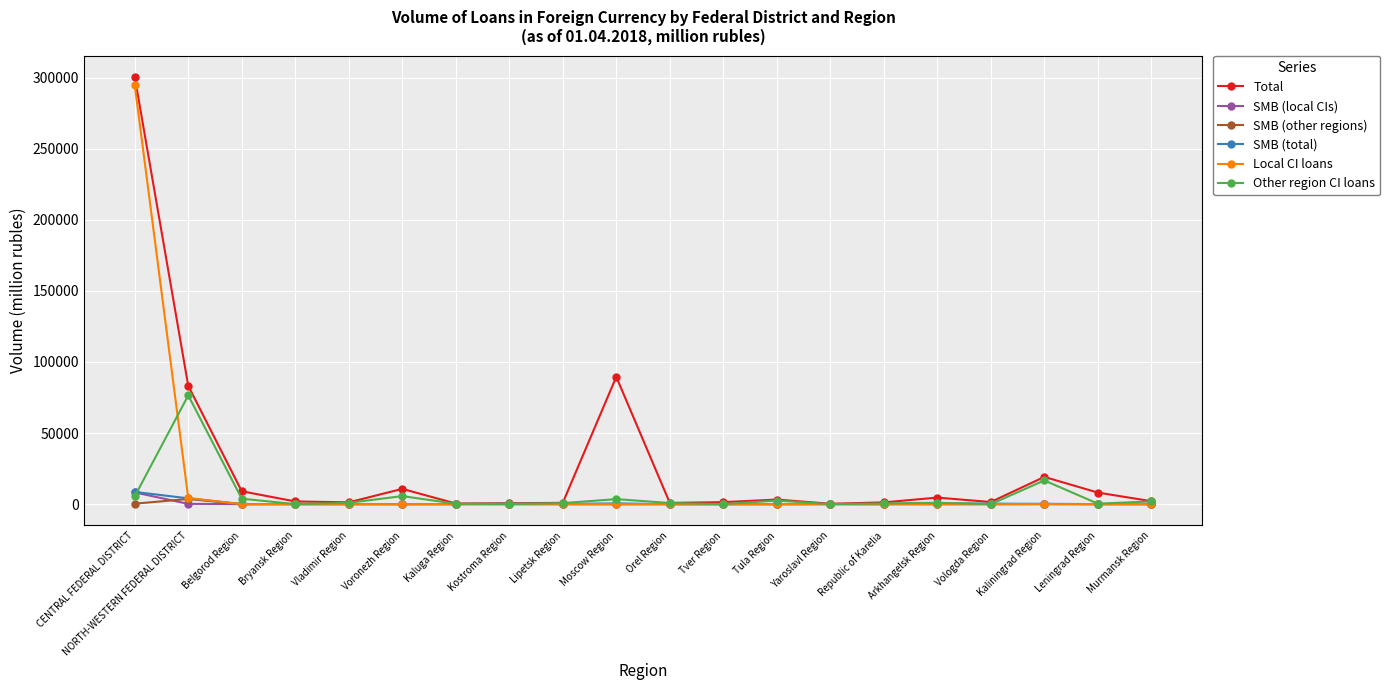

Where is Other region CI loans nearest to the value 38228?

Kaliningrad Region